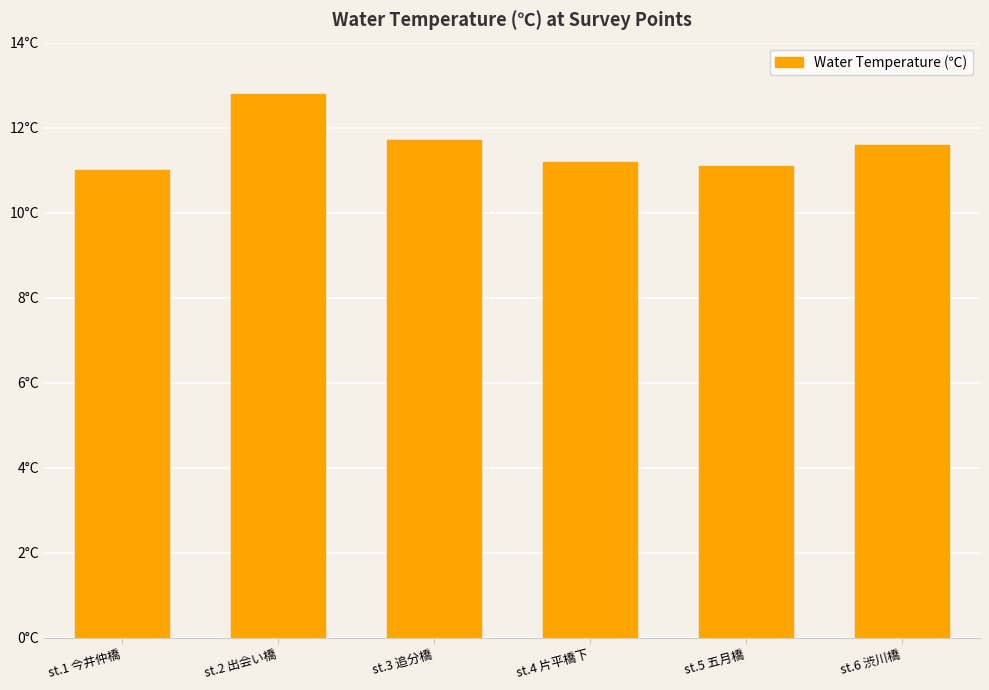

Reading left to right, transcribe all the data shown in this chart.

st.1 今井仲橋=11.0	st.2 出会い橋=12.8	st.3 追分橋=11.7	st.4 片平橋下=11.2	st.5 五月橋=11.1	st.6 渋川橋=11.6